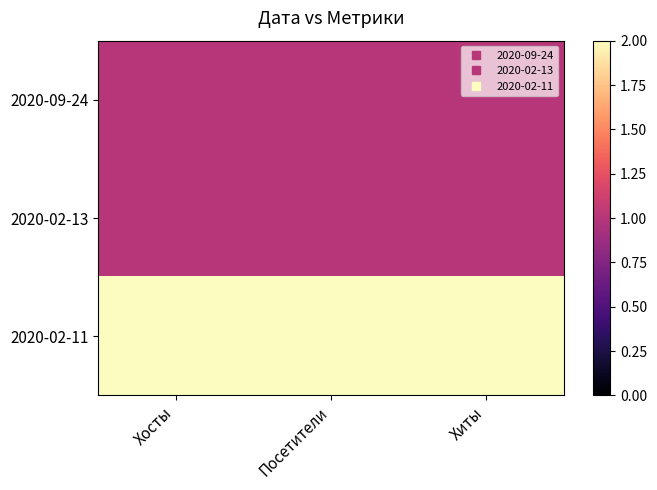

Reading right to left, list all the values displayed in this chart.

2020-09-24: Хиты=1	Посетители=1	Хосты=1
2020-02-13: Хиты=1	Посетители=1	Хосты=1
2020-02-11: Хиты=2	Посетители=2	Хосты=2